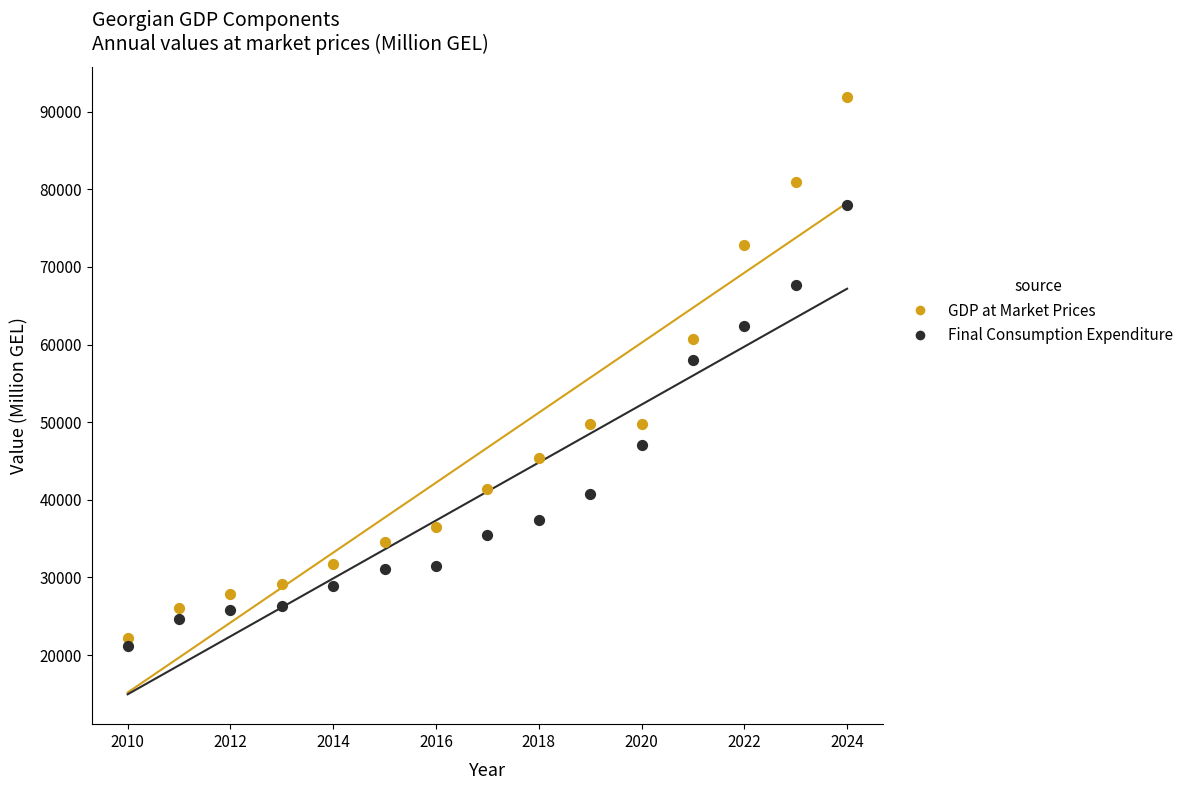

Which series contains the lowest Y value?

Final Consumption Expenditure